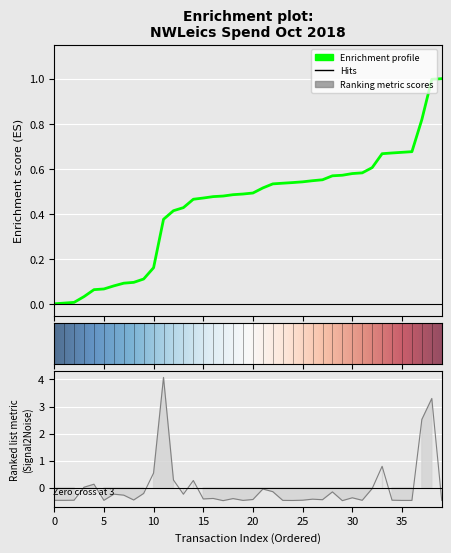

Does the chart display data point markers on the line(s)?

No